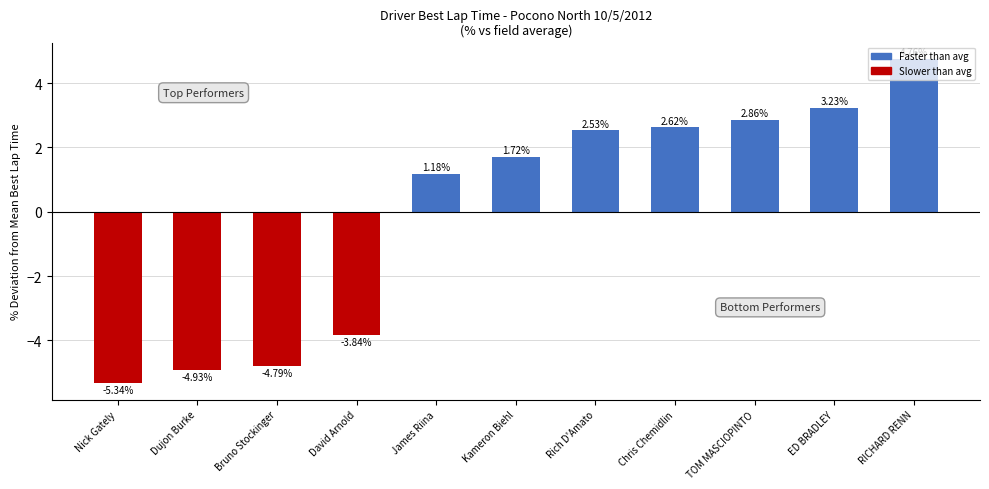

Which label corresponds to the largest value in the chart?

RICHARD RENN